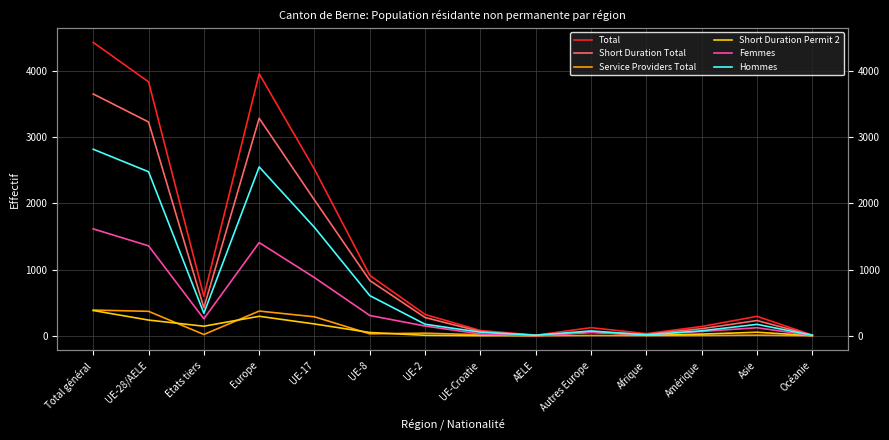

What is the label of the 12th point from the left?

Amérique